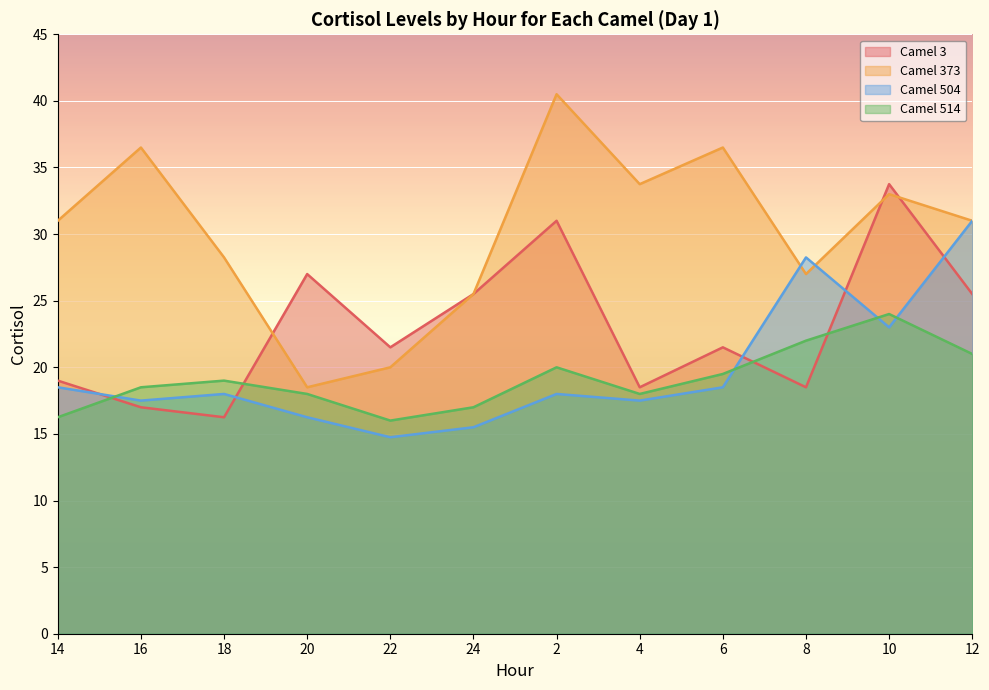

True or false: Camel 514 and Camel 373 intersect in this chart.

False